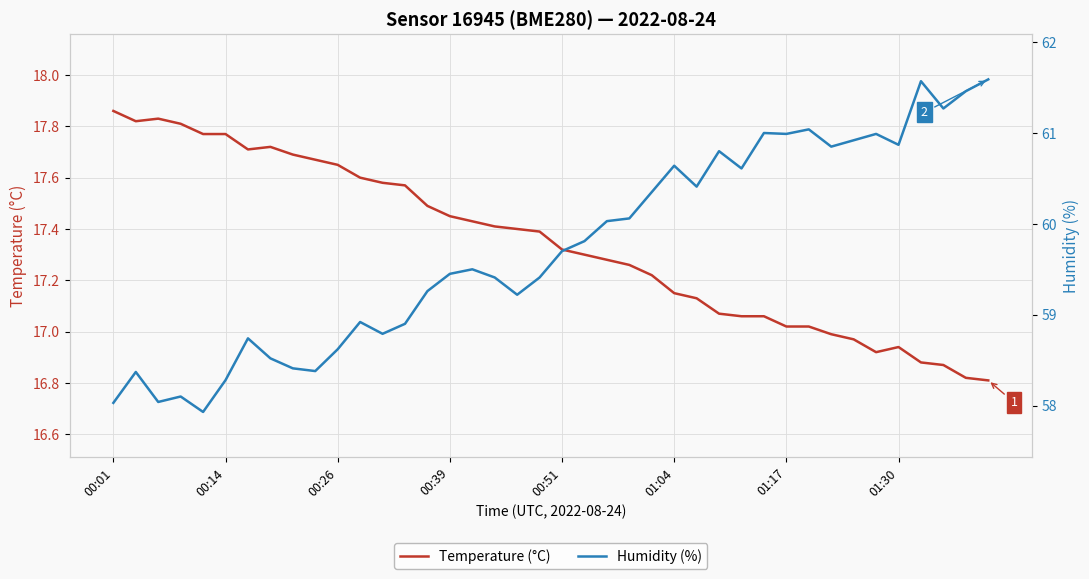

Reading left to right, extract all data points from this chart.

Temperature (°C): 17.9	17.8	17.8	17.8	17.8	17.8	17.7	17.7	17.7	17.7	17.6	17.6	17.6	17.6	17.5	17.4	17.4	17.4	17.4	17.4	17.3	17.3	17.3	17.3	17.2	17.1	17.1	17.1	17.1	17.1	17.0	17.0	17.0	17.0	16.9	16.9	16.9	16.9	16.8	16.8
Humidity (%): 58.0	58.4	58.0	58.1	57.9	58.3	58.7	58.5	58.4	58.4	58.6	58.9	58.8	58.9	59.3	59.5	59.5	59.4	59.2	59.4	59.7	59.8	60.0	60.1	60.4	60.6	60.4	60.8	60.6	61.0	61.0	61.0	60.9	60.9	61.0	60.9	61.6	61.3	61.5	61.6